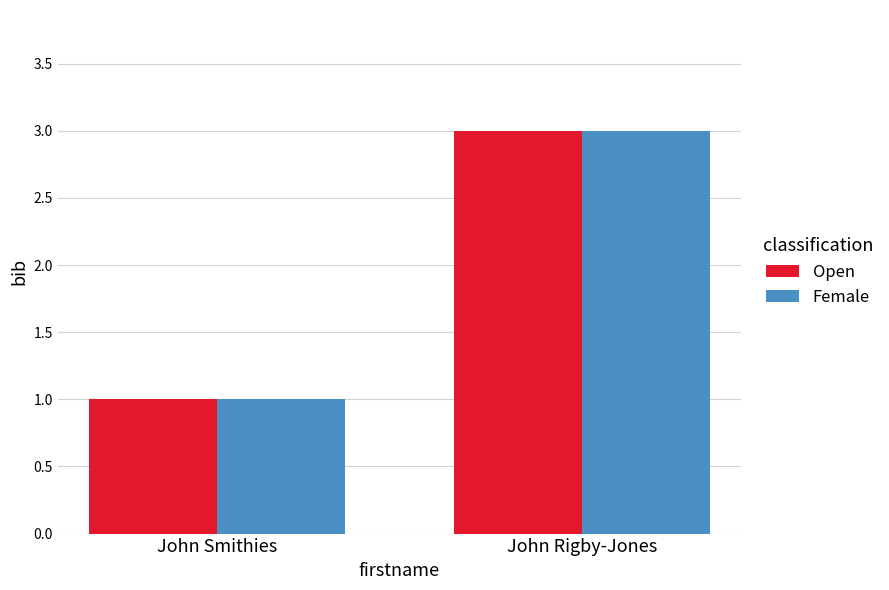

Reading right to left, what are all the values shown in this chart?

Open: John Rigby-Jones=3	John Smithies=1
Female: John Rigby-Jones=3	John Smithies=1